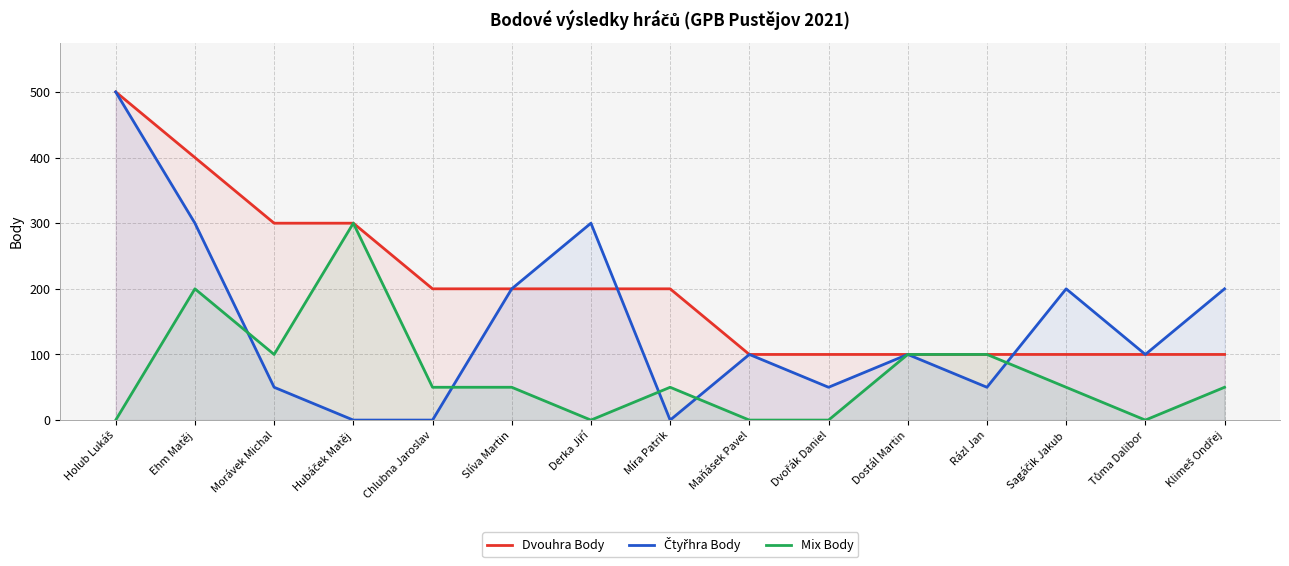

Does the chart have visible grid lines?

Yes